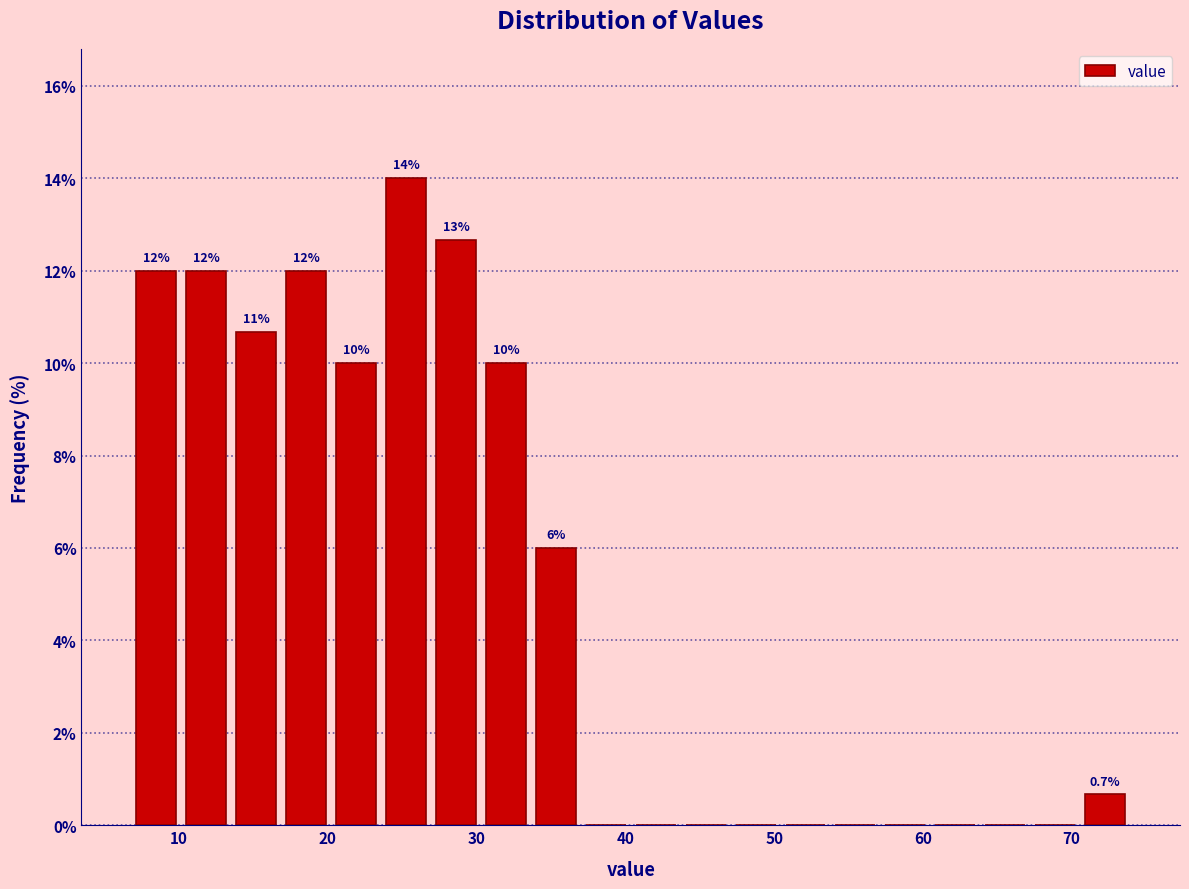

Read against the x-axis, roughly where is the centre of the tallest bar?

25